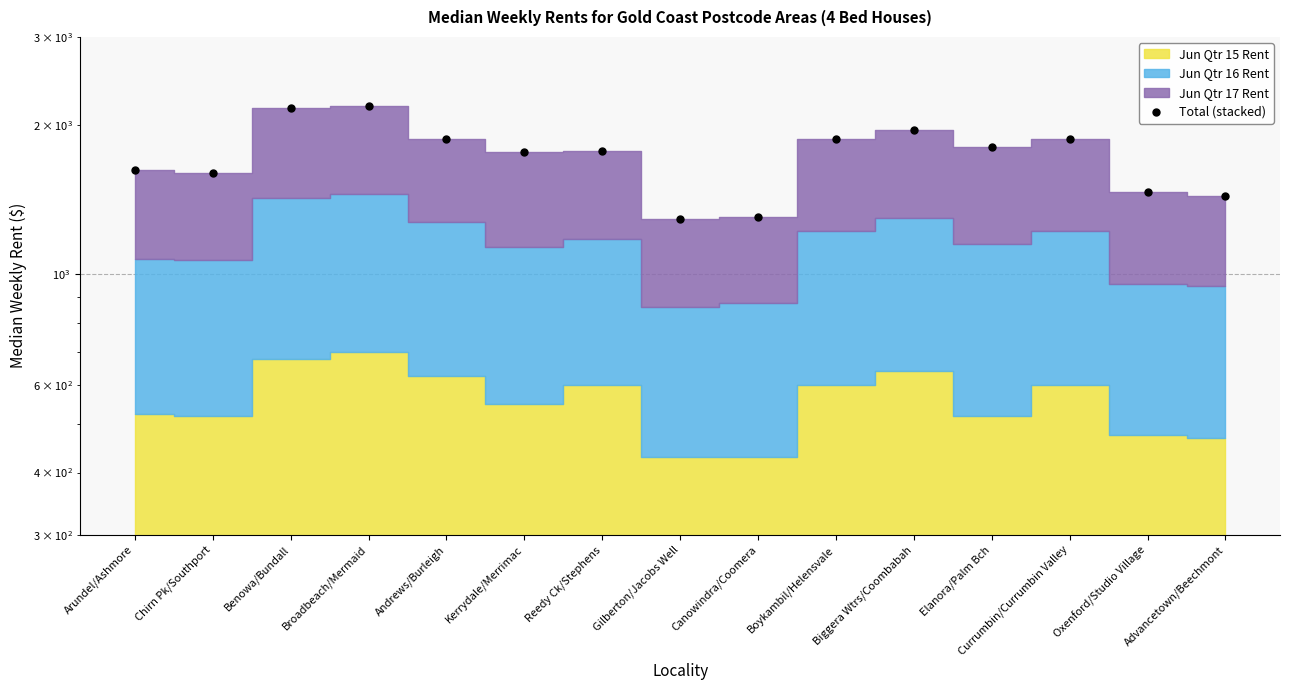

What is the difference between the maximum and minimum values?

887